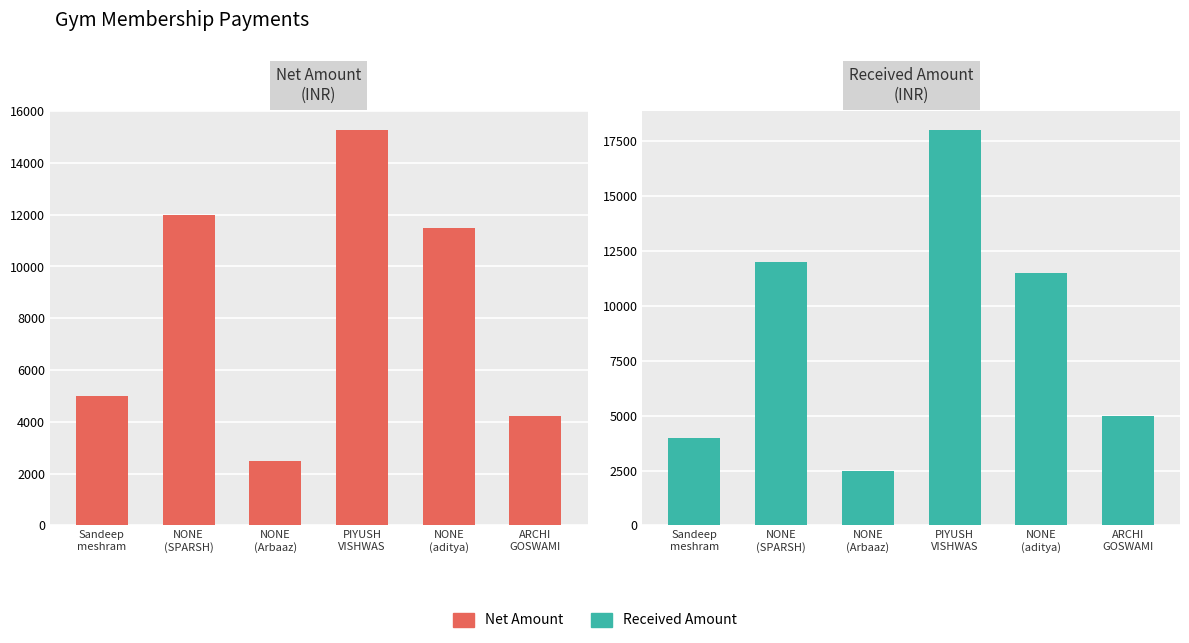

How many bars are there in each group?

2